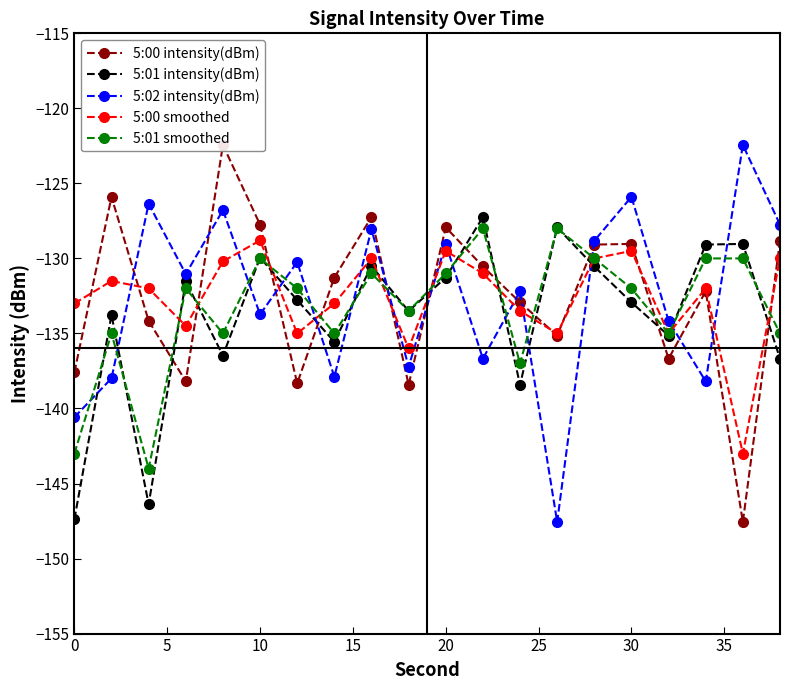

List the series in order of their peak value, highest first.

5:00 intensity(dBm), 5:02 intensity(dBm), 5:01 intensity(dBm), 5:01 smoothed, 5:00 smoothed